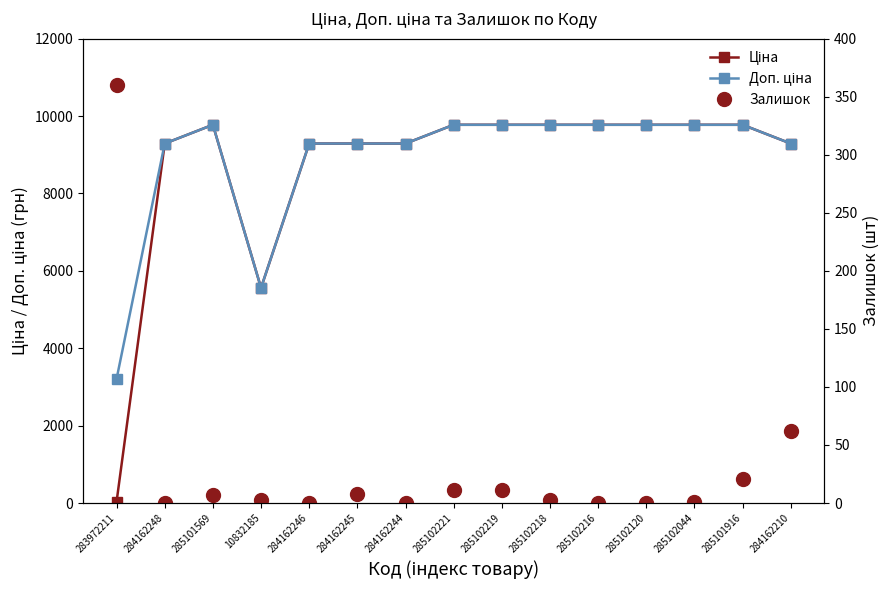

Reading left to right, transcribe all the data shown in this chart.

Ціна: 283972211=32.0	284162248=9290.5	285101569=9775.5	10832185=5560.3	284162246=9290.5	284162245=9290.5	284162244=9290.5	285102221=9775.5	285102219=9775.5	285102218=9775.5	285102216=9775.5	285102120=9775.5	285102044=9775.5	285101916=9775.5	284162210=9290.5
Доп. ціна: 283972211=3205.0	284162248=9290.5	285101569=9775.5	10832185=5560.3	284162246=9290.5	284162245=9290.5	284162244=9290.5	285102221=9775.5	285102219=9775.5	285102218=9775.5	285102216=9775.5	285102120=9775.5	285102044=9775.5	285101916=9775.5	284162210=9290.5
Залишок: 283972211=360.0	284162248=0.0	285101569=7.0	10832185=3.0	284162246=0.0	284162245=8.0	284162244=0.0	285102221=11.0	285102219=11.0	285102218=3.0	285102216=0.0	285102120=0.0	285102044=1.0	285101916=21.0	284162210=62.0